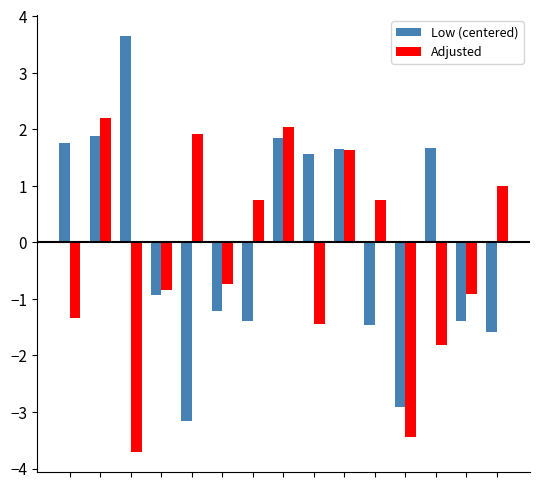

What is the average value of the Adjusted series?

-0.3